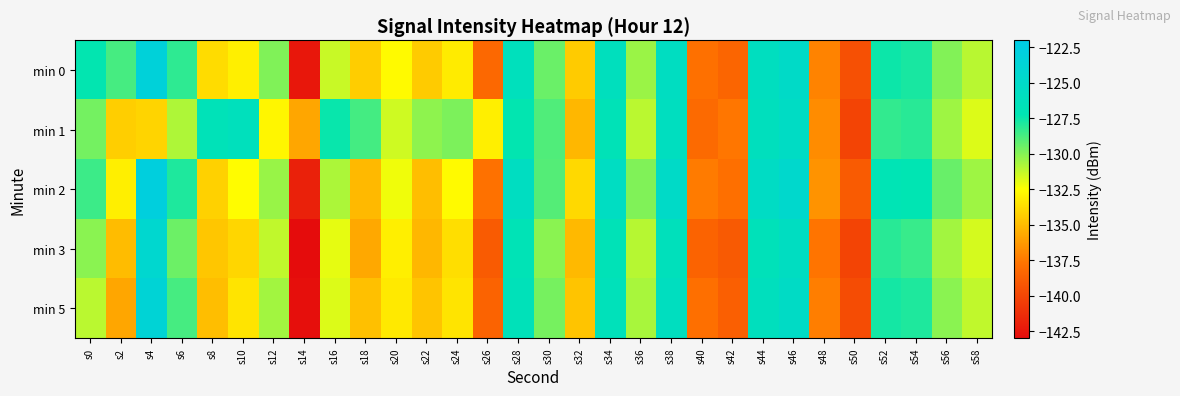

Reading left to right, what are all the values shown in this chart?

min 0: s0=-127.3	s2=-128.7	s4=-123.2	s6=-128.2	s8=-133.8	s10=-133.1	s12=-129.9	s14=-142.4	s16=-131.4	s18=-134.4	s20=-132.7	s22=-134.4	s24=-133.2	s26=-138.3	s28=-126.2	s30=-129.4	s32=-134.4	s34=-126.1	s36=-130.4	s38=-125.7	s40=-137.9	s42=-138.4	s44=-125.9	s46=-125.1	s48=-137.1	s50=-139.5	s52=-127.5	s54=-127.8	s56=-129.9	s58=-131.0
min 1: s0=-129.6	s2=-134.3	s4=-134.1	s6=-130.8	s8=-126.6	s10=-126.2	s12=-132.8	s14=-135.8	s16=-127.4	s18=-128.7	s20=-131.5	s22=-130.2	s24=-129.8	s26=-133.1	s28=-127.3	s30=-128.9	s32=-135.2	s34=-126.7	s36=-131.1	s38=-125.9	s40=-138.2	s42=-137.6	s44=-126.1	s46=-125.4	s48=-136.8	s50=-140.1	s52=-128.3	s54=-128.1	s56=-130.5	s58=-131.8
min 2: s0=-128.5	s2=-133.1	s4=-122.8	s6=-127.9	s8=-134.2	s10=-132.6	s12=-130.4	s14=-141.9	s16=-130.8	s18=-135.1	s20=-132.2	s22=-134.9	s24=-132.7	s26=-137.8	s28=-125.7	s30=-129.0	s32=-133.9	s34=-125.6	s36=-129.9	s38=-125.1	s40=-137.4	s42=-137.9	s44=-125.4	s46=-124.6	s48=-136.5	s50=-138.9	s52=-127.0	s54=-127.2	s56=-129.4	s58=-130.5
min 3: s0=-130.1	s2=-135.0	s4=-124.3	s6=-129.5	s8=-134.6	s10=-134.0	s12=-131.2	s14=-143.1	s16=-132.0	s18=-135.7	s20=-133.1	s22=-135.2	s24=-133.7	s26=-138.9	s28=-126.8	s30=-130.1	s32=-135.1	s34=-126.7	s36=-131.0	s38=-126.3	s40=-138.5	s42=-139.0	s44=-126.5	s46=-125.7	s48=-137.7	s50=-140.1	s52=-128.1	s54=-128.4	s56=-130.6	s58=-131.6
min 5: s0=-131.1	s2=-135.8	s4=-123.6	s6=-128.7	s8=-134.9	s10=-133.5	s12=-130.6	s14=-142.8	s16=-131.8	s18=-134.8	s20=-133.3	s22=-134.7	s24=-133.5	s26=-138.5	s28=-126.5	s30=-129.7	s32=-134.7	s34=-126.4	s36=-130.7	s38=-125.9	s40=-137.9	s42=-138.7	s44=-126.1	s46=-125.3	s48=-137.3	s50=-139.7	s52=-127.7	s54=-127.9	s56=-130.1	s58=-131.2